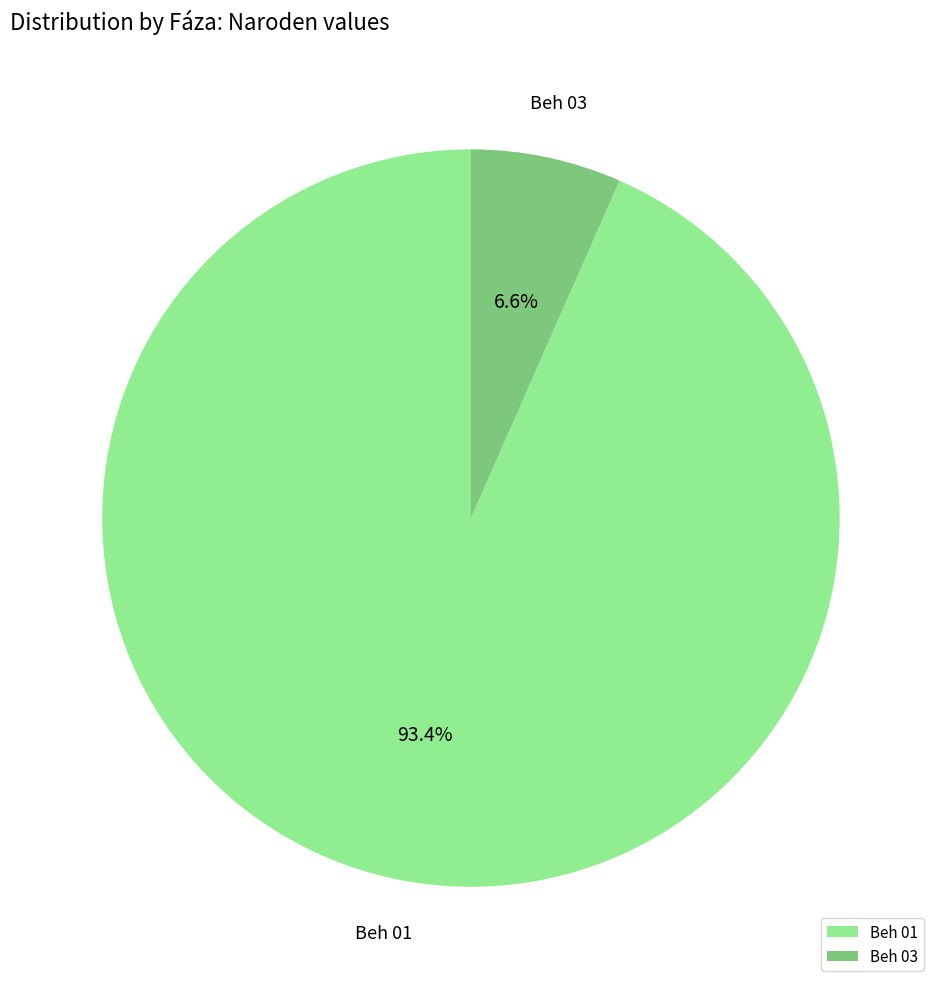

To the nearest percent, what is the average slice percentage?

50%